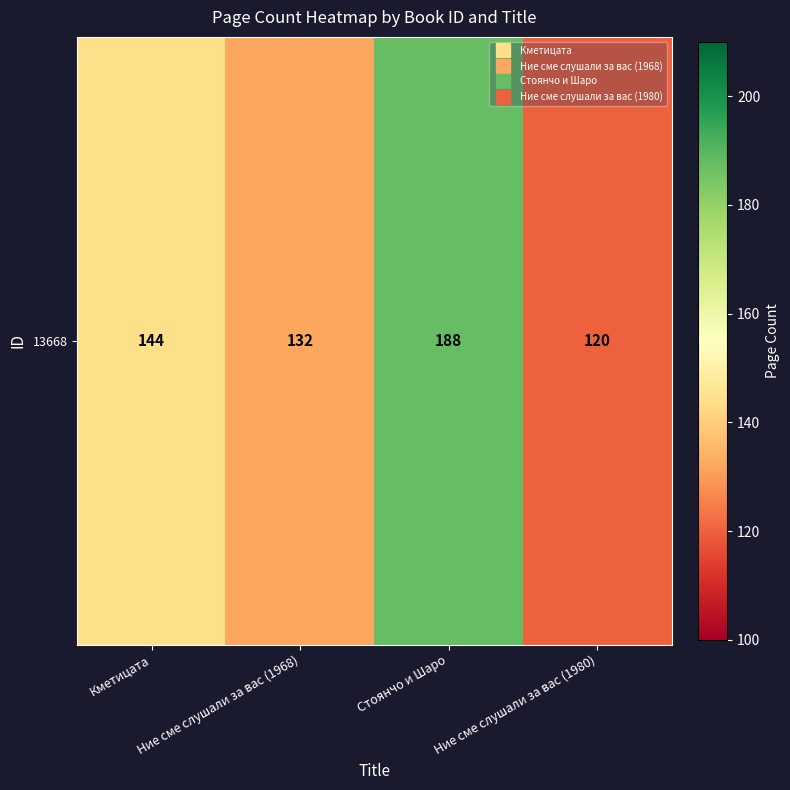

The value at Стоянчо и Шаро is 85. True or false?

False